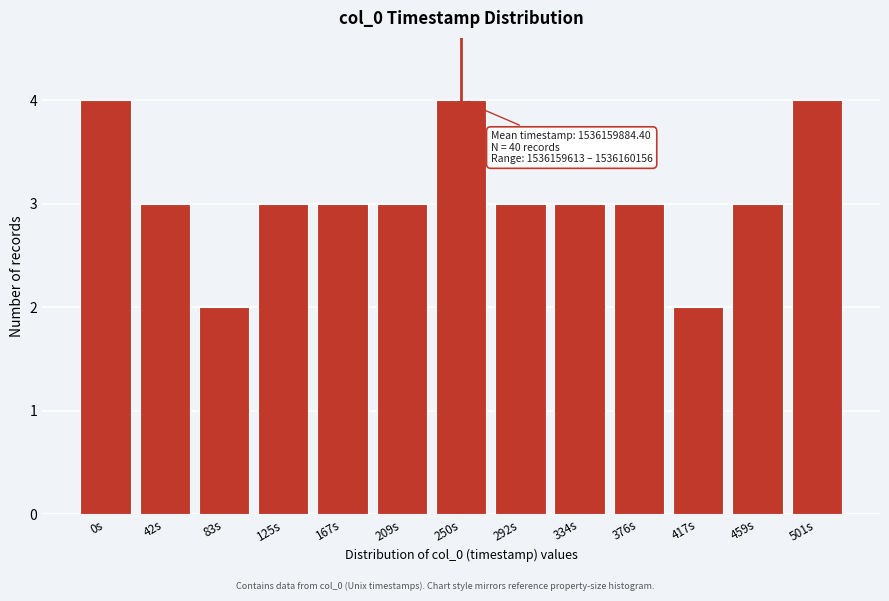

Reading left to right, what are all the values shown in this chart?

0s=4	42s=3	83s=2	125s=3	167s=3	209s=3	250s=4	292s=3	334s=3	376s=3	417s=2	459s=3	501s=4